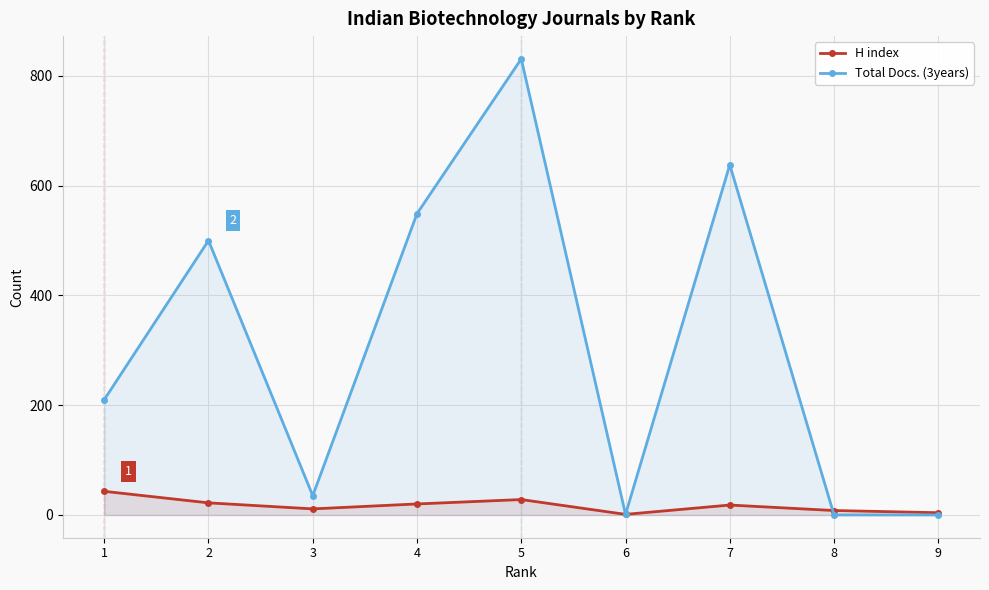

At which category is the sum across all series the highest?

5